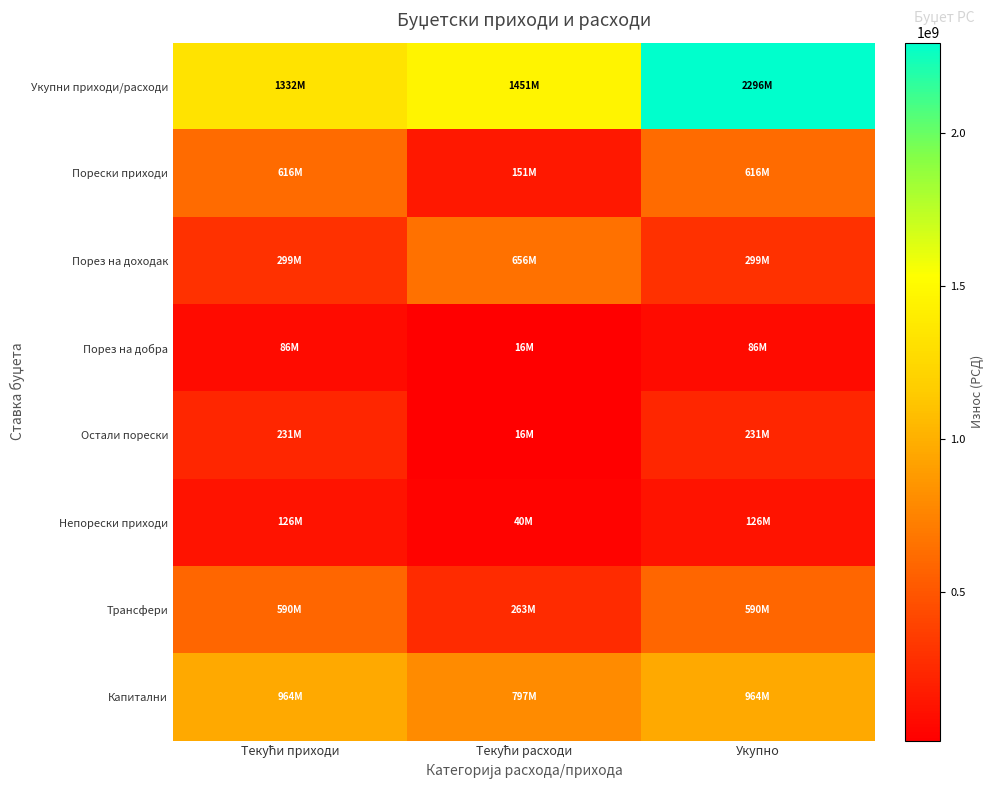

Reading left to right, what are all the values shown in this chart?

Укупни приходи/расходи: Текући приходи=1331988198	Текући расходи=1450551934	Укупно=2296001328
Порески приходи: Текући приходи=616000000	Текући расходи=151400362	Укупно=616000000
Порез на доходак: Текући приходи=299000000	Текући расходи=655873415	Укупно=299000000
Порез на добра: Текући приходи=86000000	Текући расходи=16046911	Укупно=86000000
Остали порески: Текући приходи=231000000	Текући расходи=15856764	Укупно=231000000
Непорески приходи: Текући приходи=125652905	Текући расходи=40422559	Укупно=125652905
Трансфери: Текући приходи=590335293	Текући расходи=262547277	Укупно=590335293
Капитални: Текући приходи=964013130	Текући расходи=796764377	Укупно=964013130